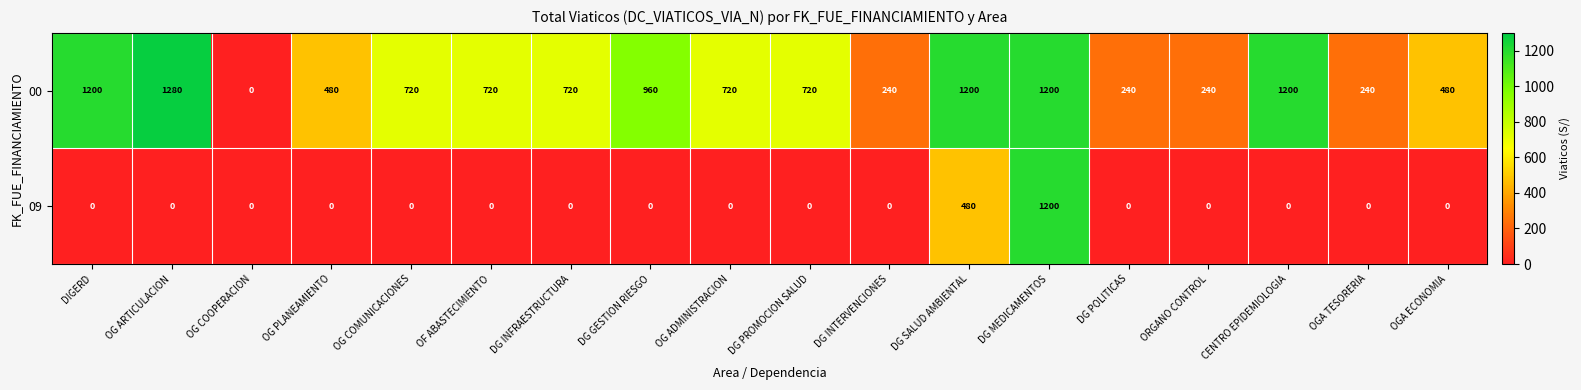

How many positive values does the 00 series have?

17